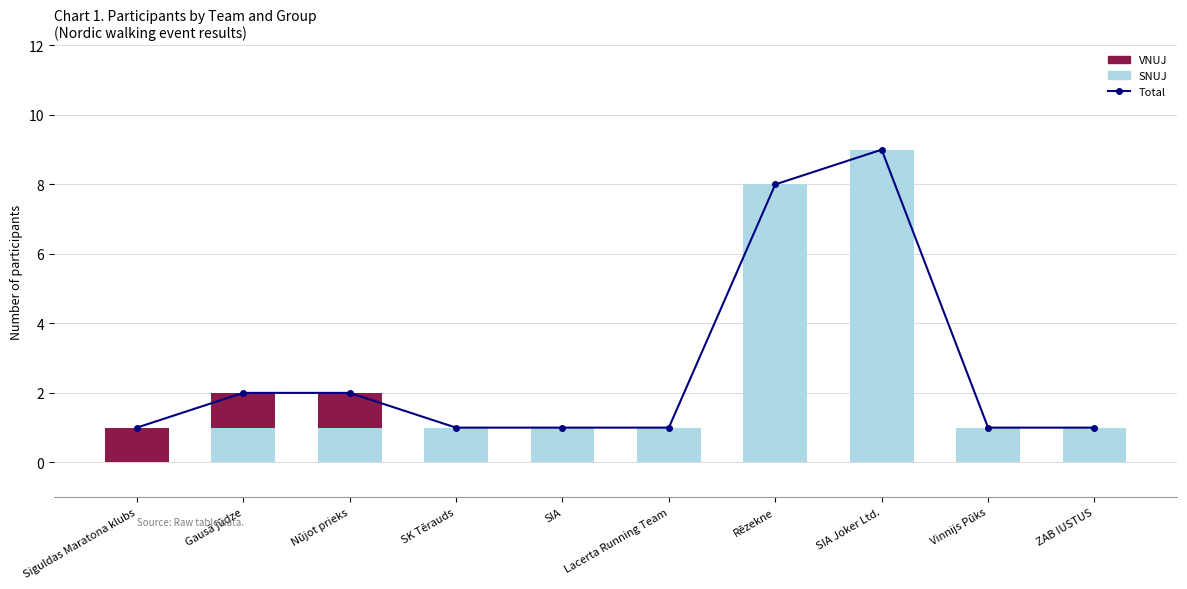

How many data points in Total are above 1?

4